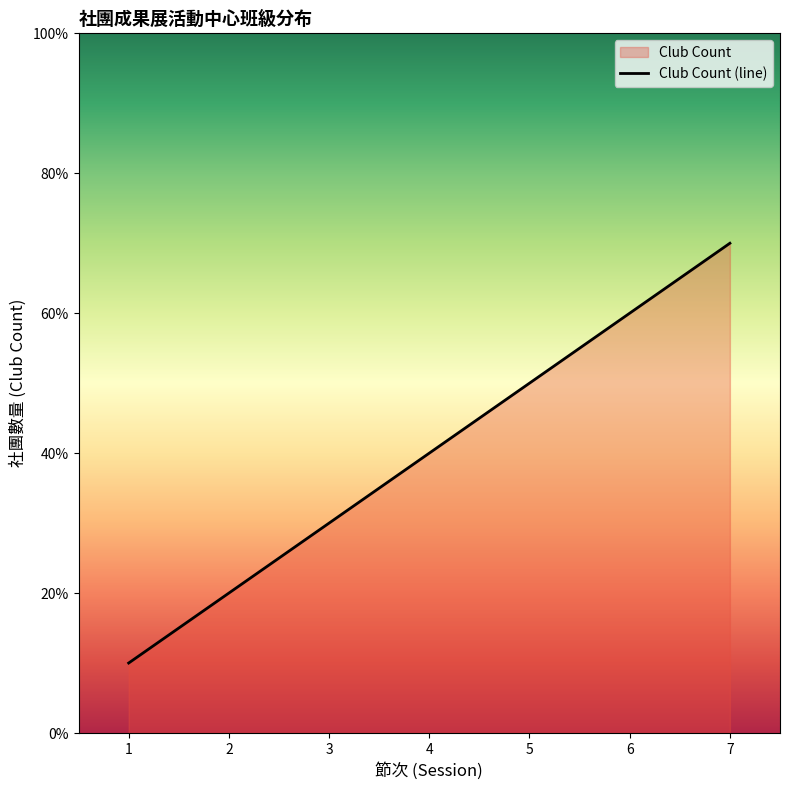

Where does the data first go above 4?

5